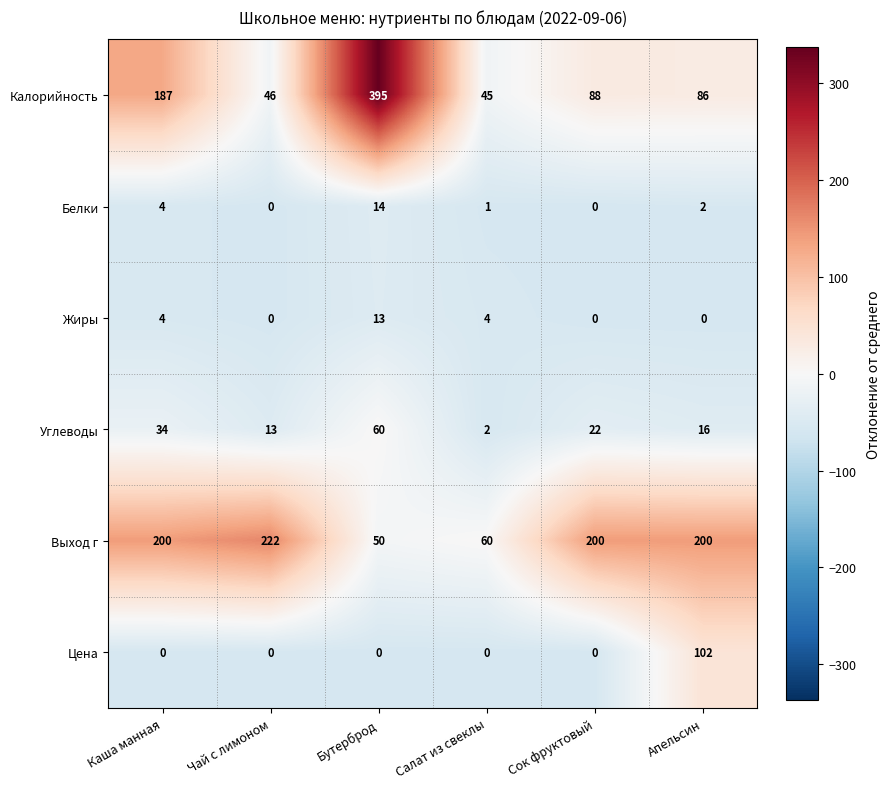

What is the sum of all Углеводы values?

147